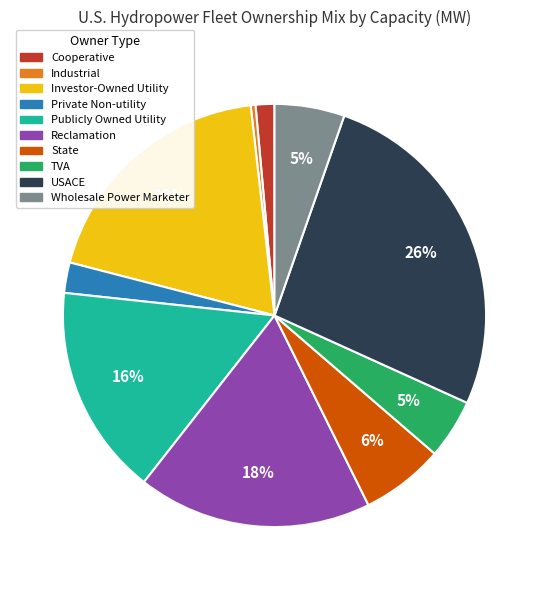

Which category has the biggest portion of the pie?

USACE